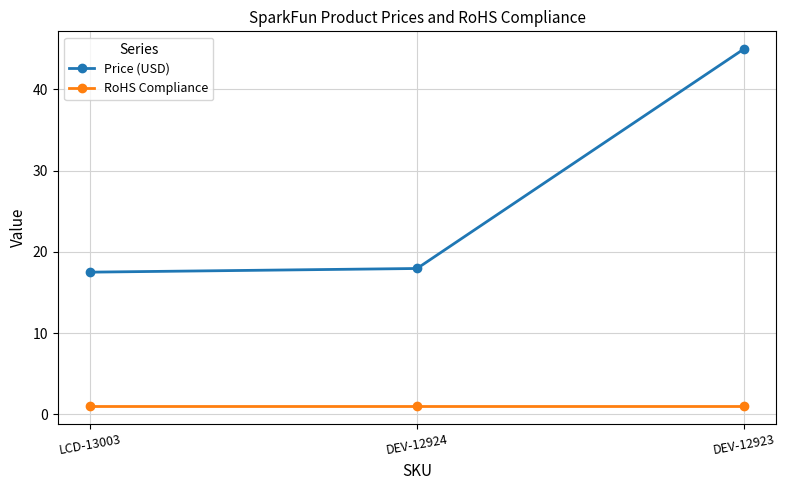

Which series has the largest total across all categories?

Price (USD)